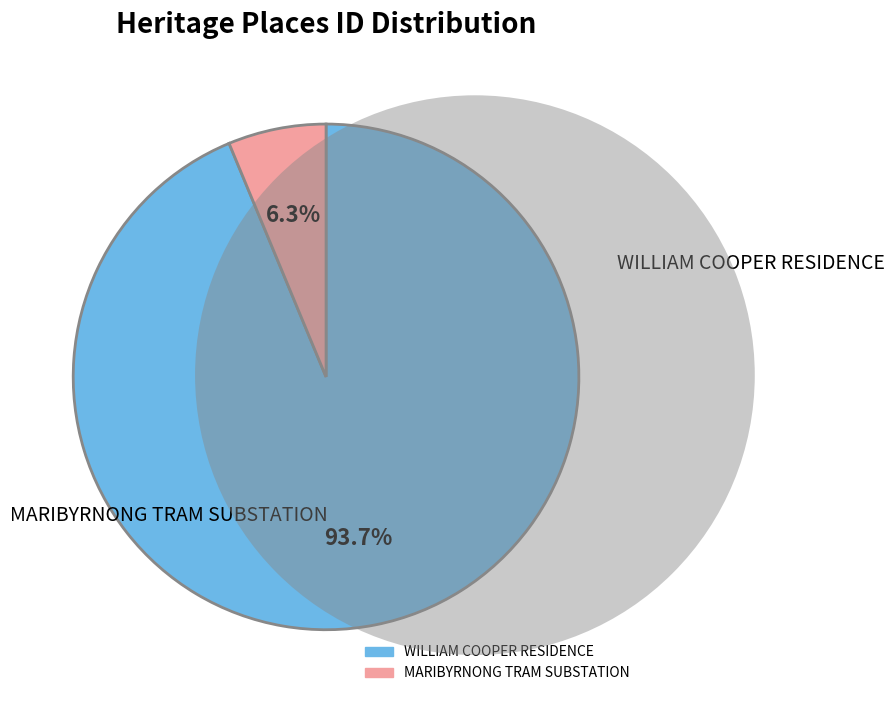

Is there any slice that represents more than half of the pie?

Yes